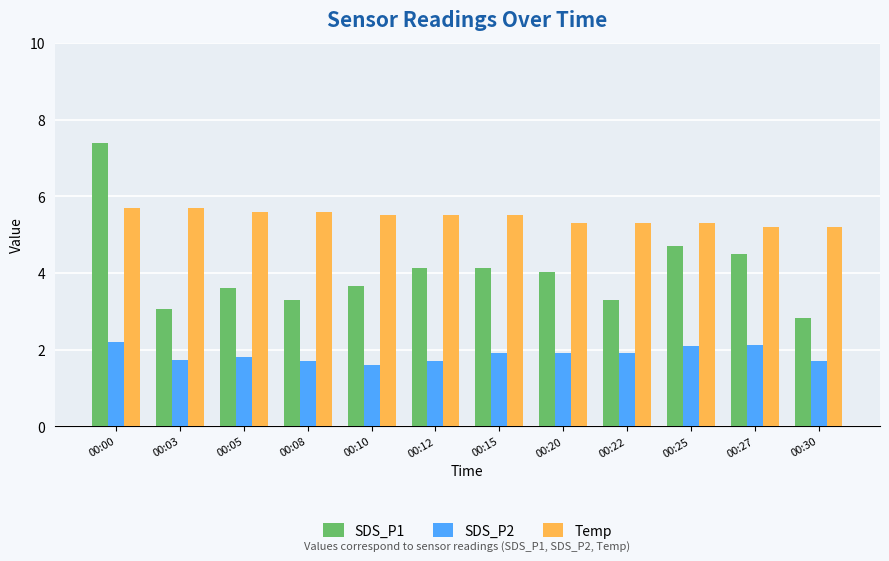

At which category is the sum across all series the highest?

00:00